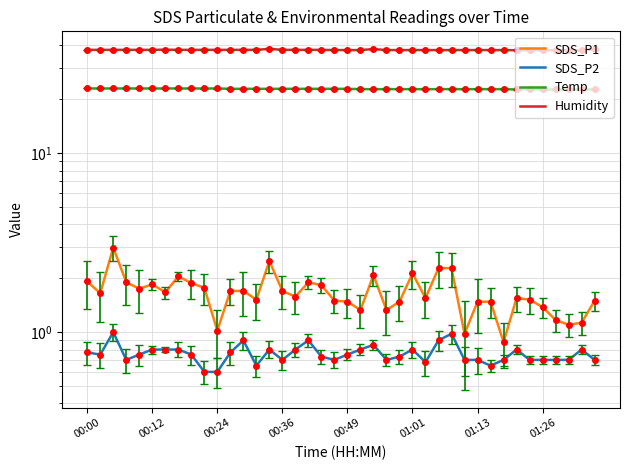

Count the number of categories in the chart.

40